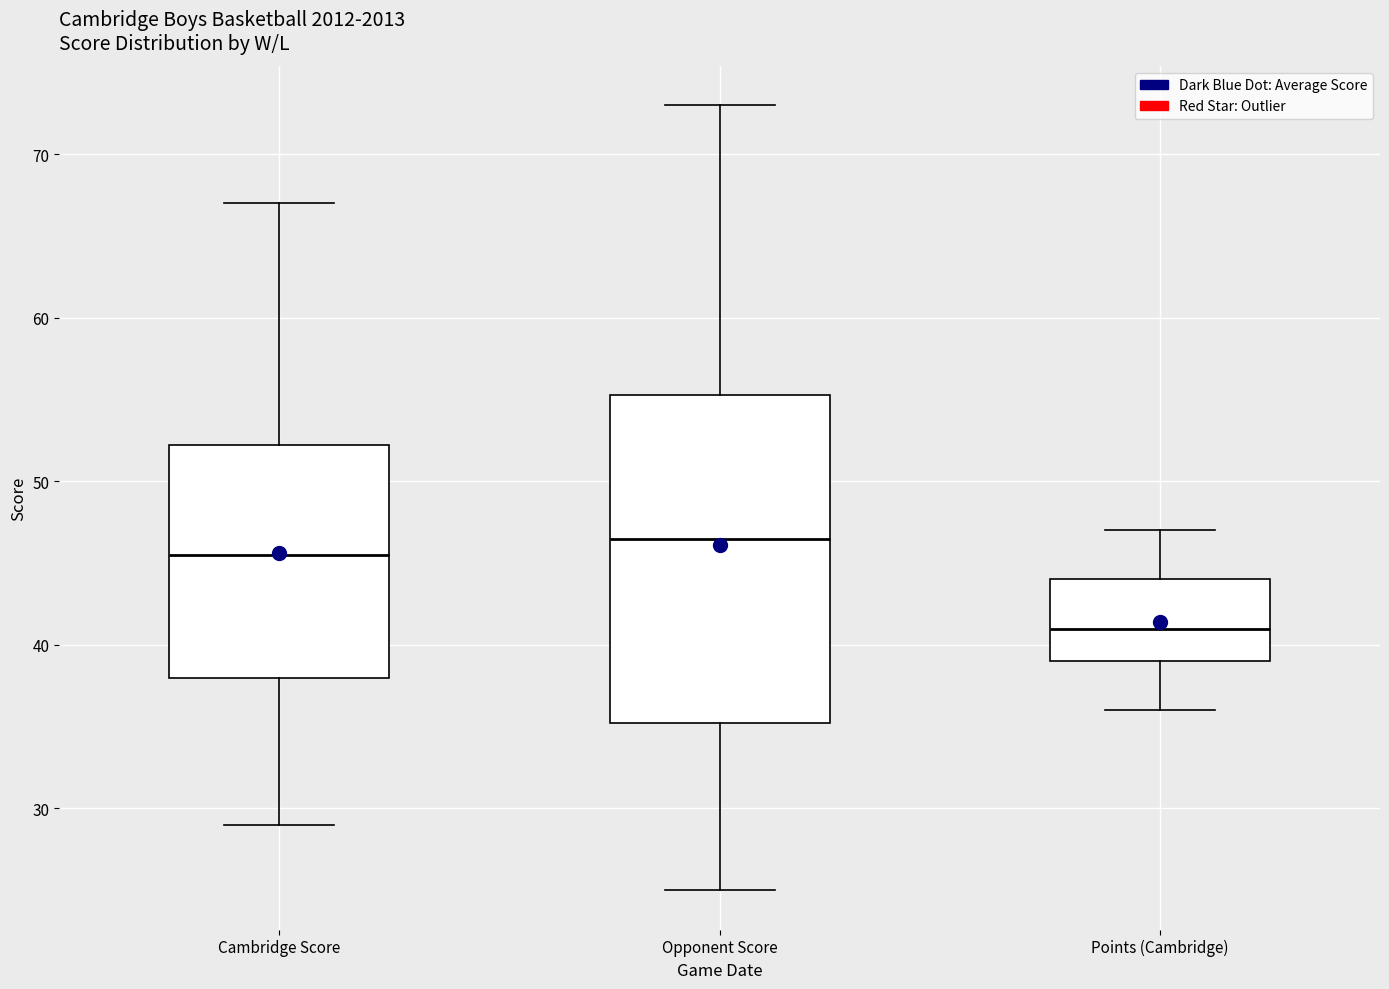

Which box has the lowest median line?

Points (Cambridge)